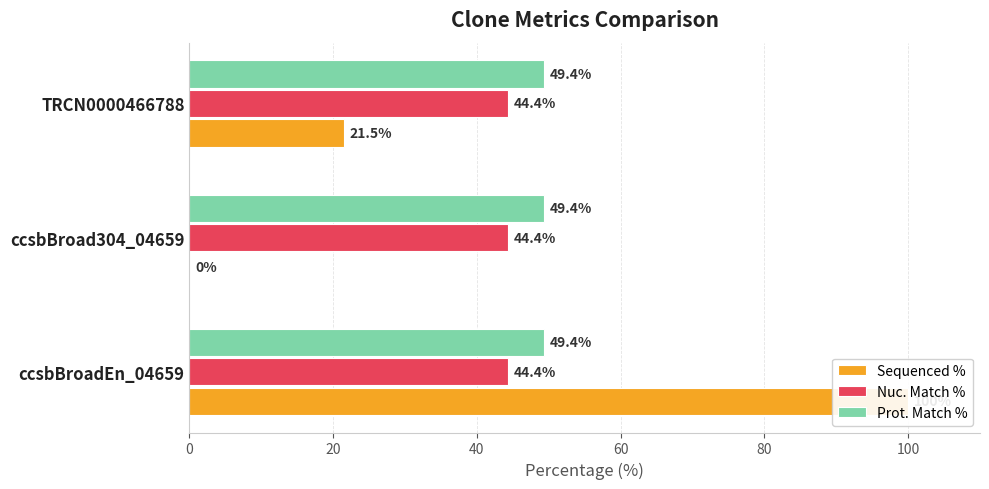

At how many categories does at least one series exceed 8?

2